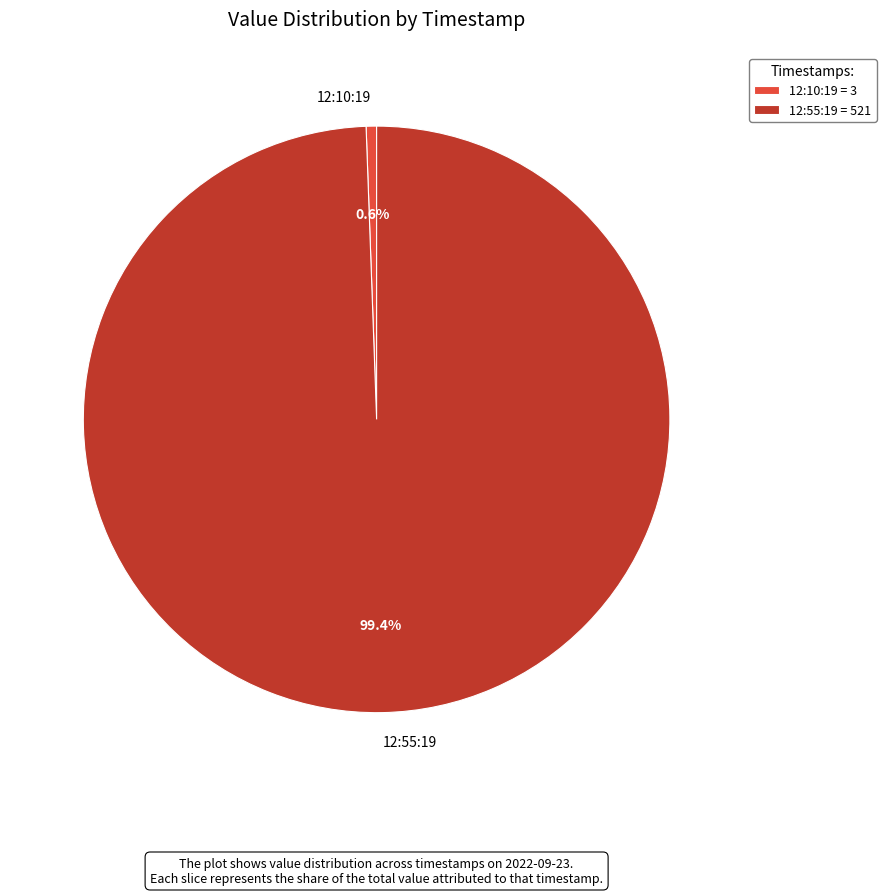

Is there any slice that represents more than half of the pie?

Yes